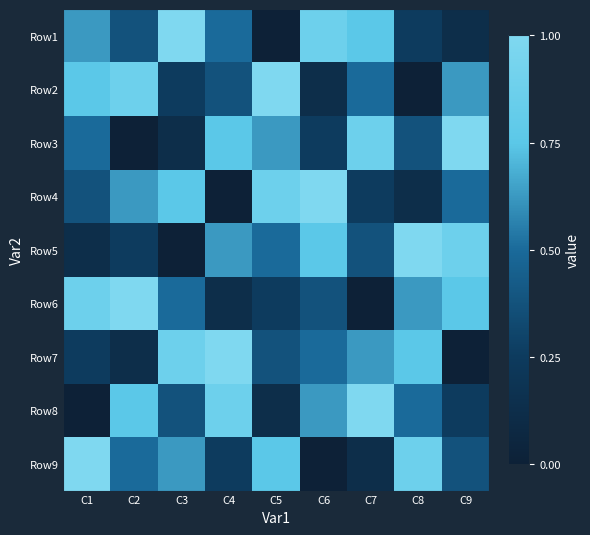

Which has a higher value, C9 or C4?

C4